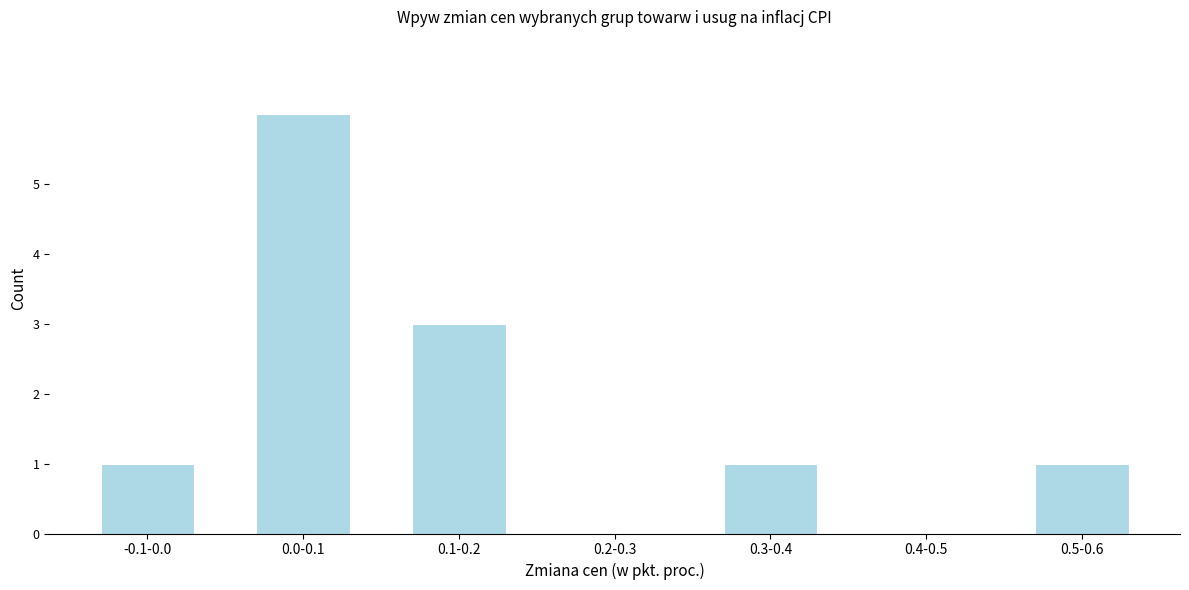

Reading left to right, what are all the values shown in this chart?

-0.1-0.0=1	0.0-0.1=6	0.1-0.2=3	0.2-0.3=0	0.3-0.4=1	0.4-0.5=0	0.5-0.6=1